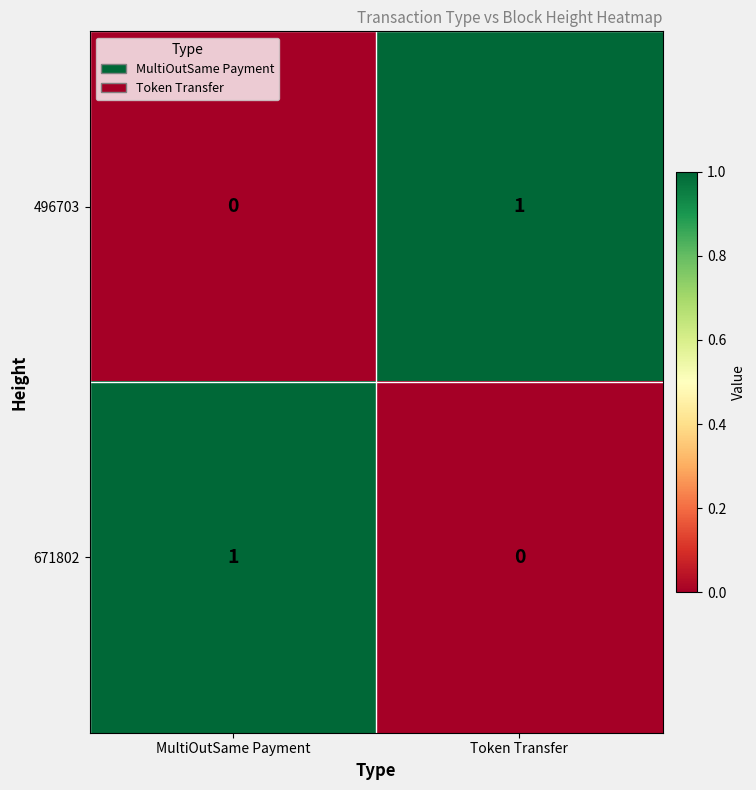

Rank the series at MultiOutSame Payment from lowest to highest value.

496703, 671802